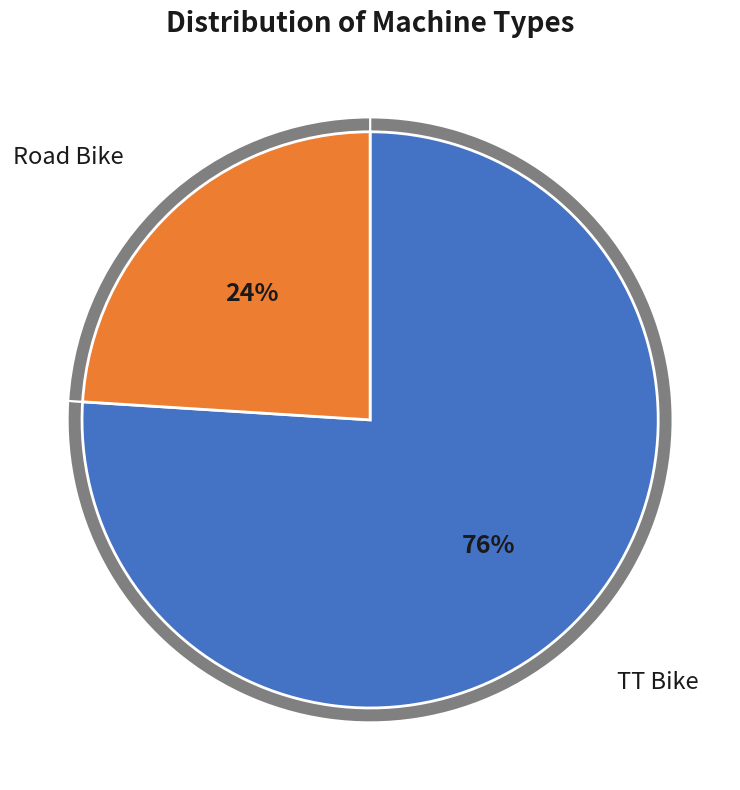

To the nearest percent, what percentage of the pie is TT Bike?

76%